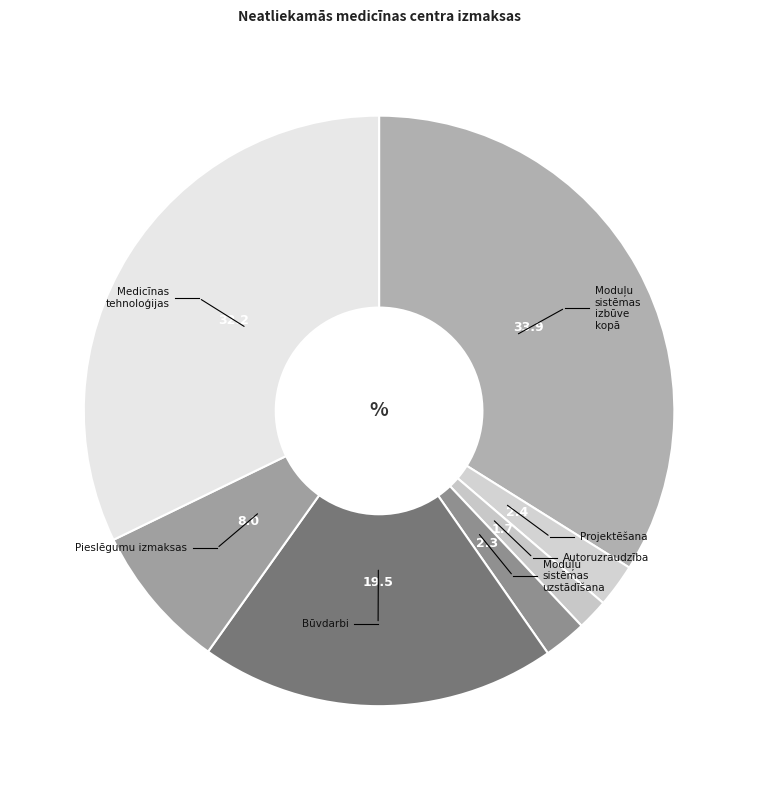

To the nearest percent, what is the difference between the largest and smallest slice percentages?

32%